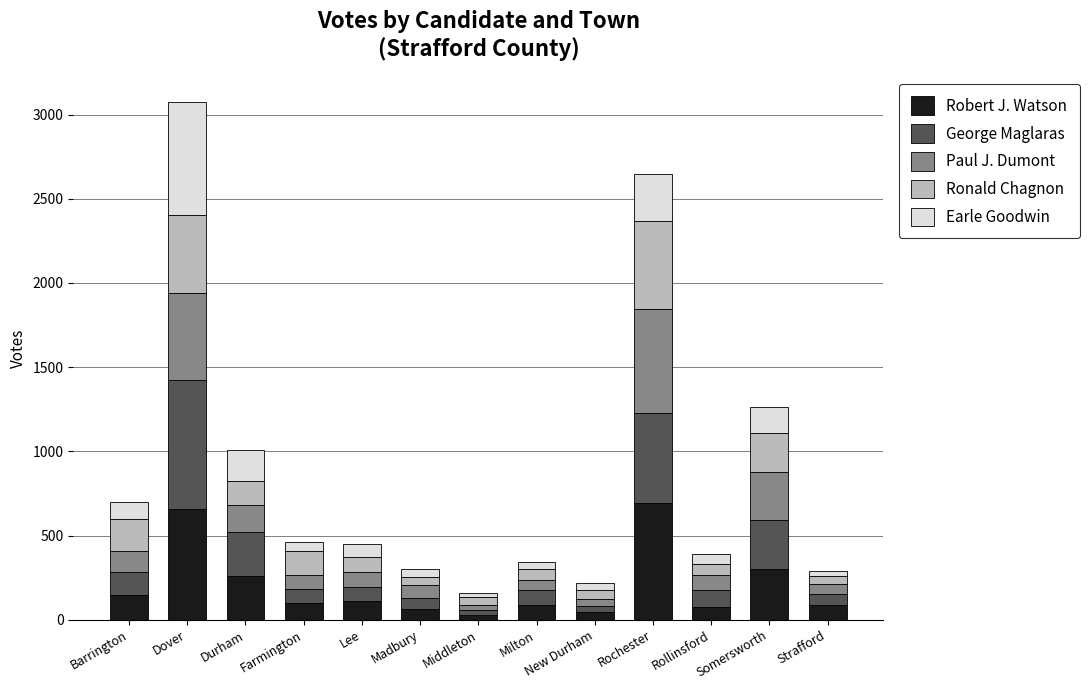

At which category is the sum across all series the highest?

Dover